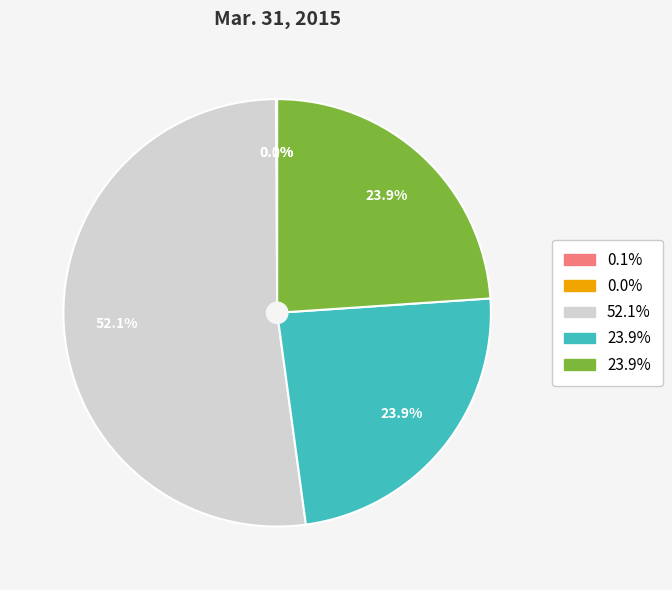

Does any single category account for the majority?

Yes